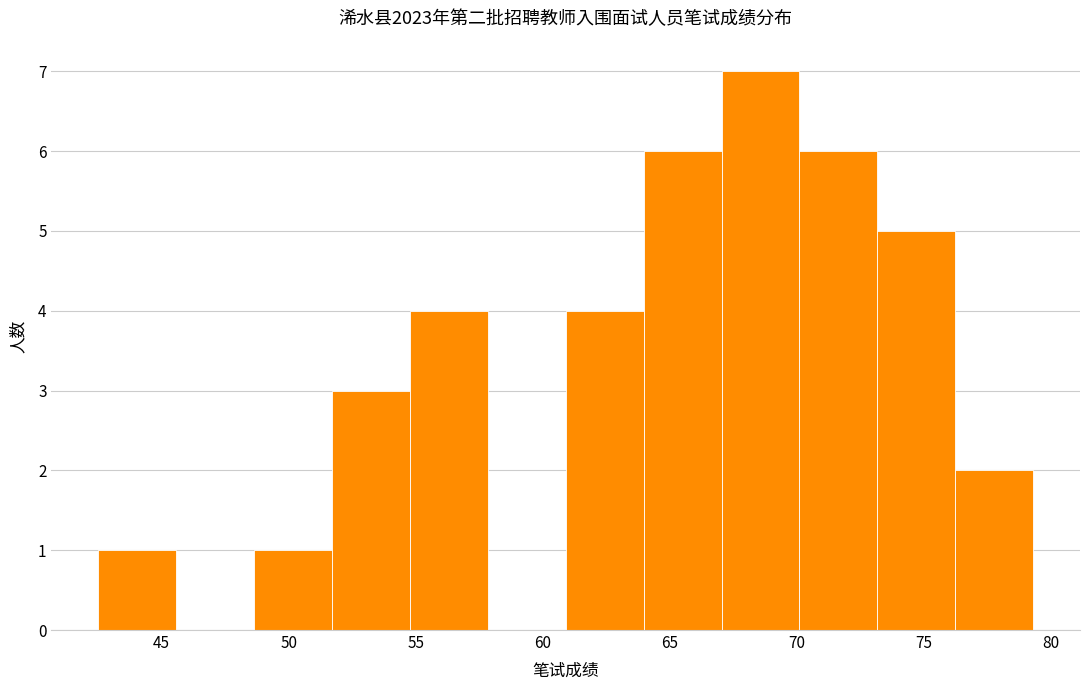

What is the height of the bar covering 76.0 to 79.5 on the x-axis? Neither the bar edges nor the heights are printed on the chart, so give them approximately, as read against the axes.

2